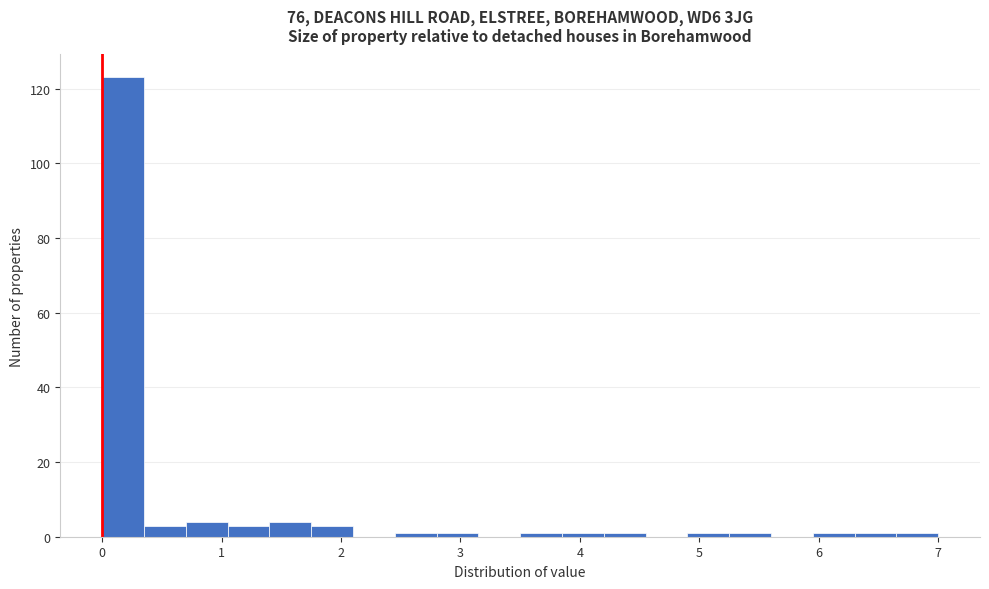

Around what value on the x-axis is the tallest bar? Give the approximate position of its centre, as read against the axis.

0.2